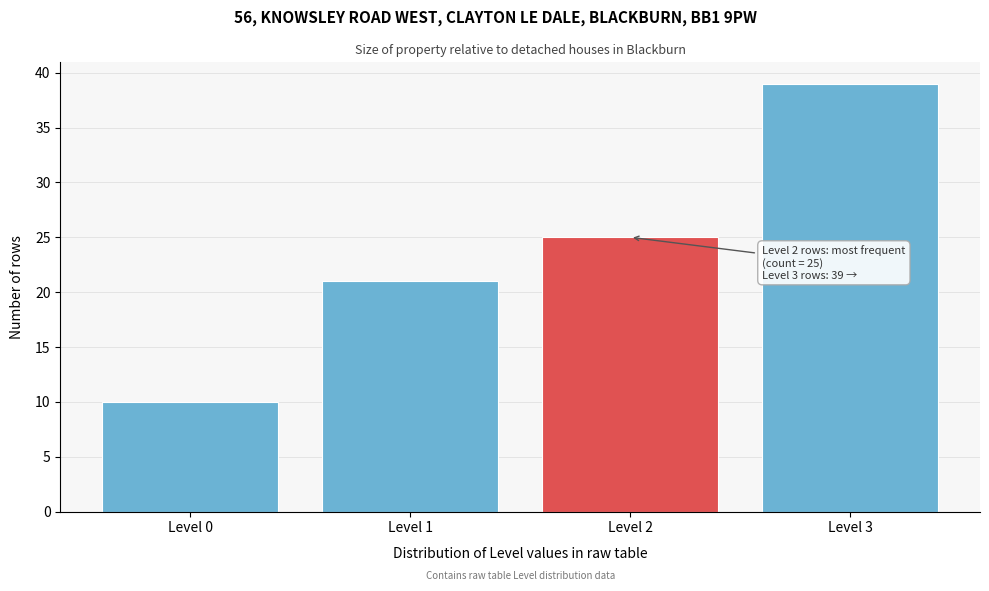

Reading right to left, what are all the values shown in this chart?

Level 3=39	Level 2=25	Level 1=21	Level 0=10